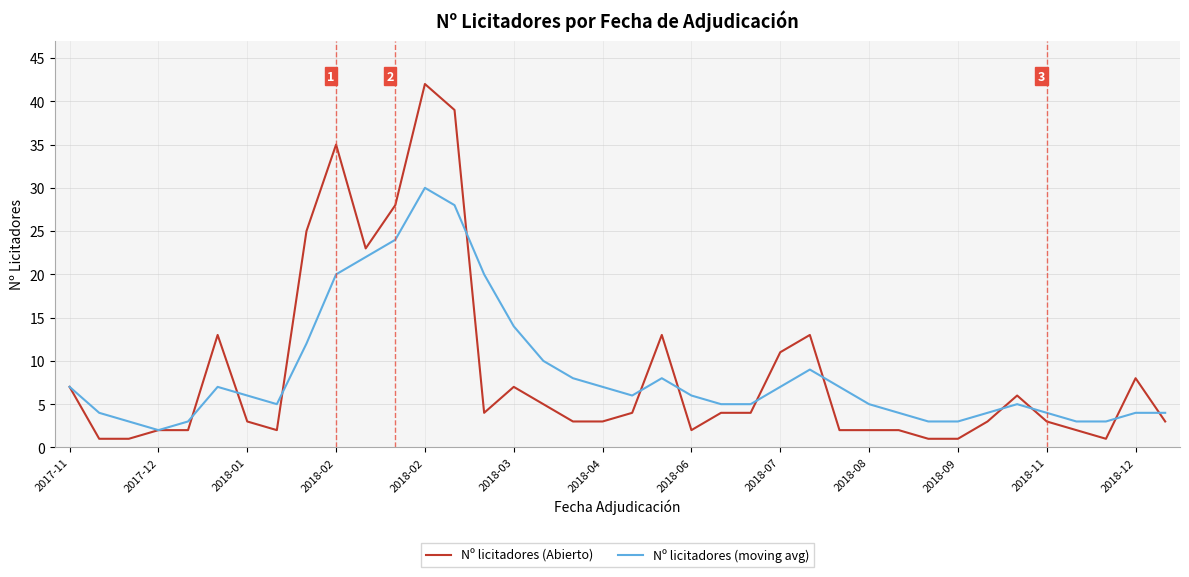

What is the greatest value displayed?

42